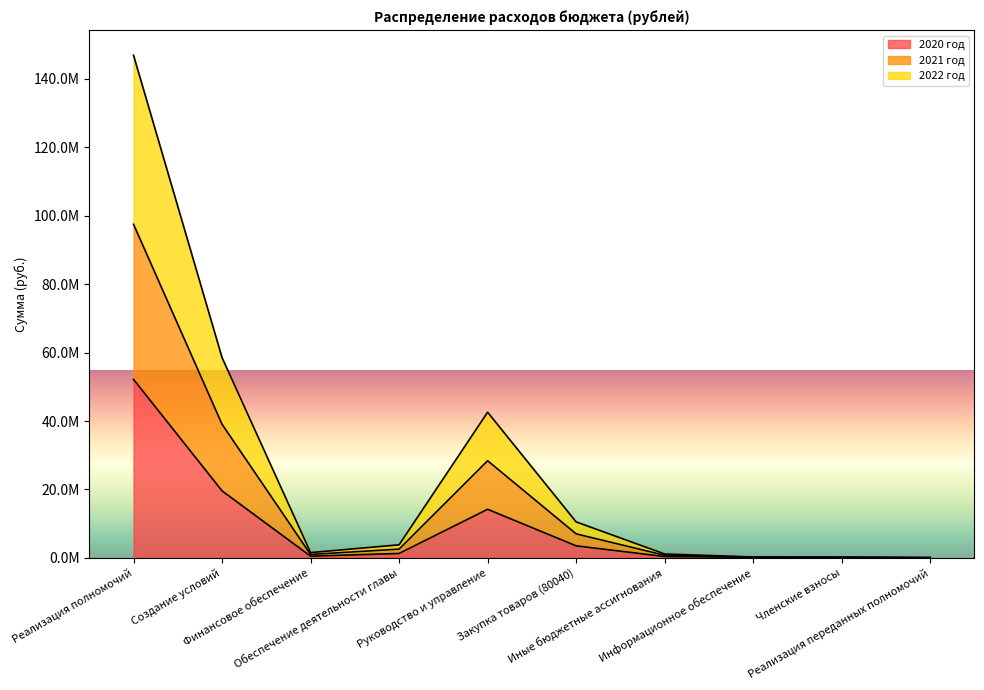

Between Реализация полномочий and Создание условий, which series saw the biggest shift?

2022 год